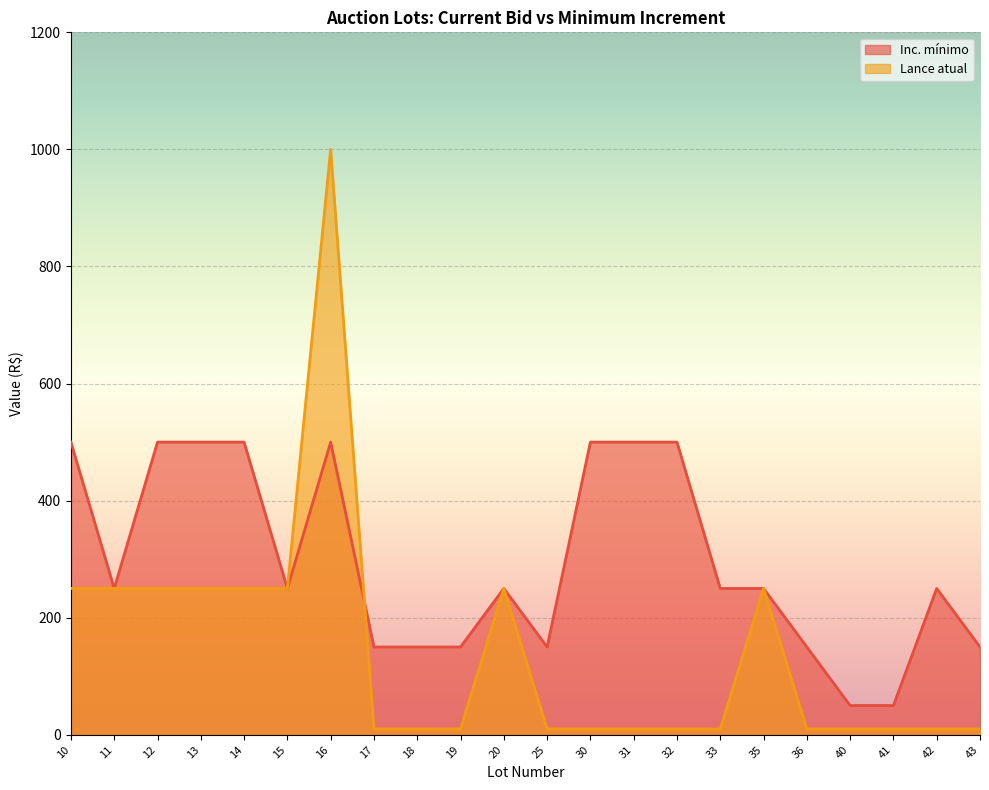

What is the total value across all series at 36?

160